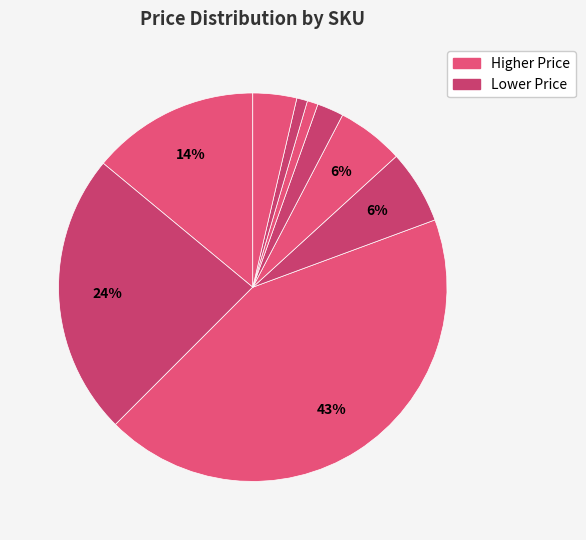

Rank the categories by value from lowest to highest.

SEN-09088, SEN-10988, COM-12062, SEN-13322, SEN-10167, SEN-11050, PRT-14059, KIT-14007, SEN-08942